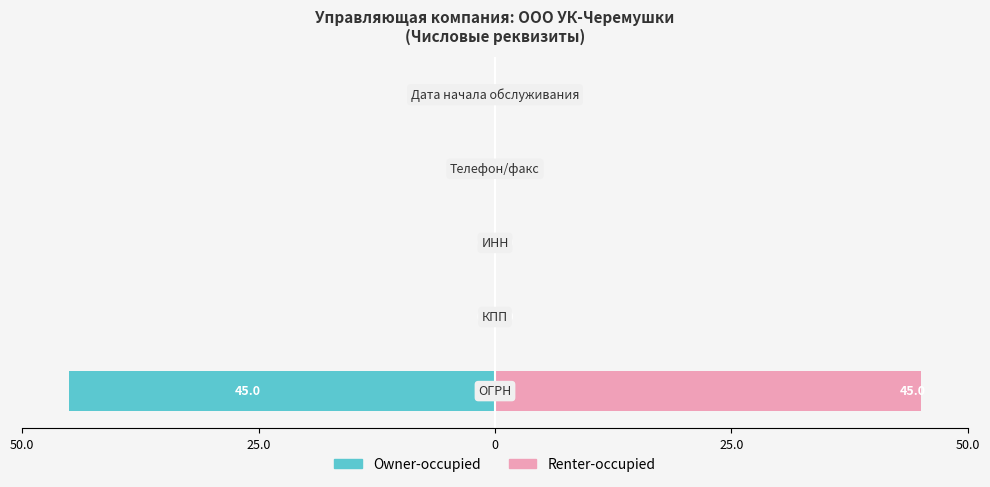

Reading left to right, transcribe all the data shown in this chart.

Owner-occupied: -45.0	-0.0	-0.0	-0.0	-0.0
Renter-occupied: 45.0	0.0	0.0	0.0	0.0